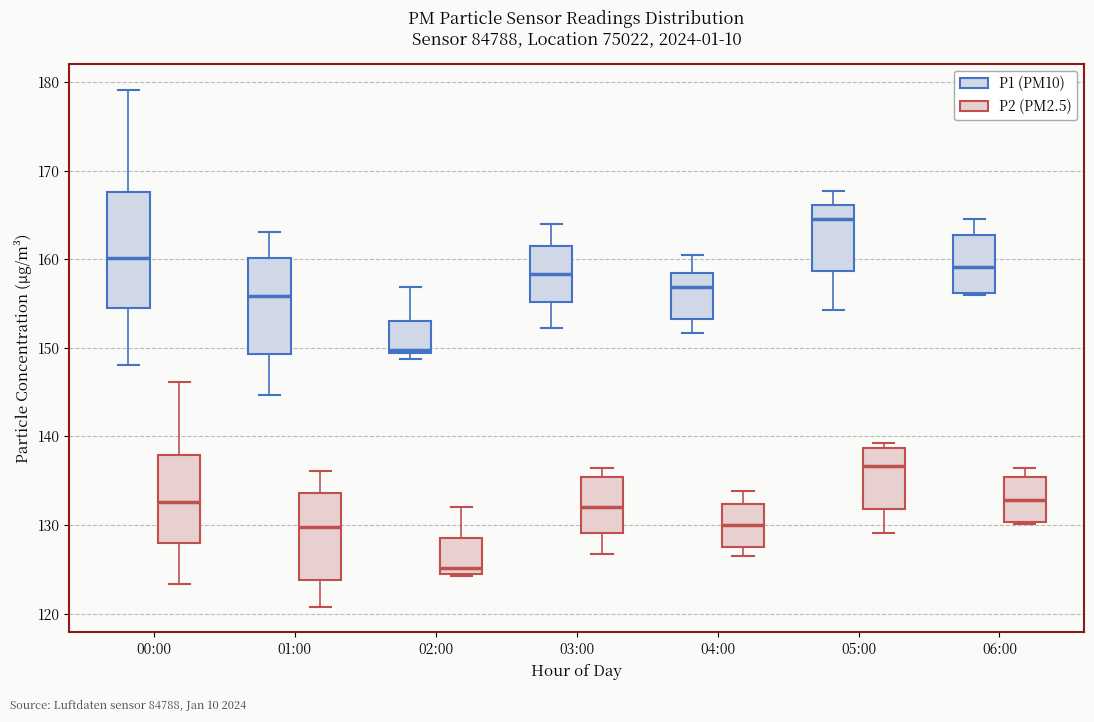

Reading left to right, transcribe this box plot: for each box, give where its median line is, the range the box spans, and where its two whiskers end, as read against the y-axis. The values are not printed on the chart, so give them approximately, as read against the axis.

00:00 (P1 (PM10)): median 160, box 154 to 168, whiskers 148 to 179
00:00 (P2 (PM2.5)): median 133, box 128 to 138, whiskers 123 to 146
01:00 (P1 (PM10)): median 156, box 149 to 160, whiskers 145 to 163
01:00 (P2 (PM2.5)): median 130, box 124 to 134, whiskers 121 to 136
02:00 (P1 (PM10)): median 150, box 149 to 153, whiskers 149 (just below the box's lower edge) to 157
02:00 (P2 (PM2.5)): median 125, box 124 to 129, whiskers 124 to 132
03:00 (P1 (PM10)): median 158, box 155 to 161, whiskers 152 to 164
03:00 (P2 (PM2.5)): median 132, box 129 to 135, whiskers 127 to 136
04:00 (P1 (PM10)): median 157, box 153 to 158, whiskers 152 to 160
04:00 (P2 (PM2.5)): median 130, box 128 to 132, whiskers 127 to 134
05:00 (P1 (PM10)): median 165, box 159 to 166, whiskers 154 to 168
05:00 (P2 (PM2.5)): median 137, box 132 to 139, whiskers 129 to 139 (just above the box's upper edge)
06:00 (P1 (PM10)): median 159, box 156 to 163, whiskers 156 to 164
06:00 (P2 (PM2.5)): median 133, box 130 to 135, whiskers 130 (just below the box's lower edge) to 136